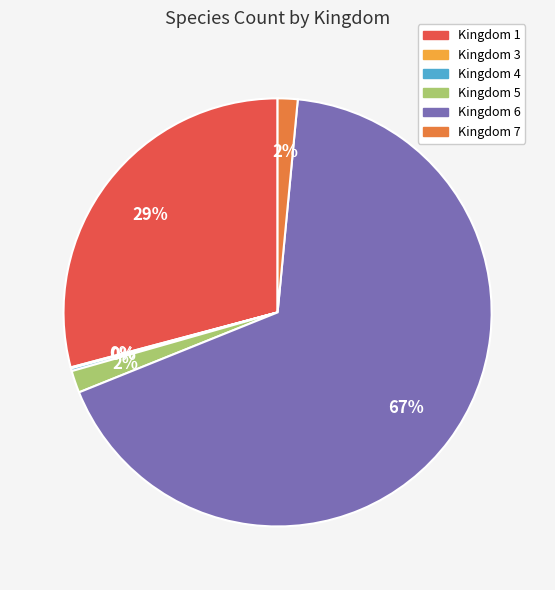

Is there any slice that represents more than half of the pie?

Yes